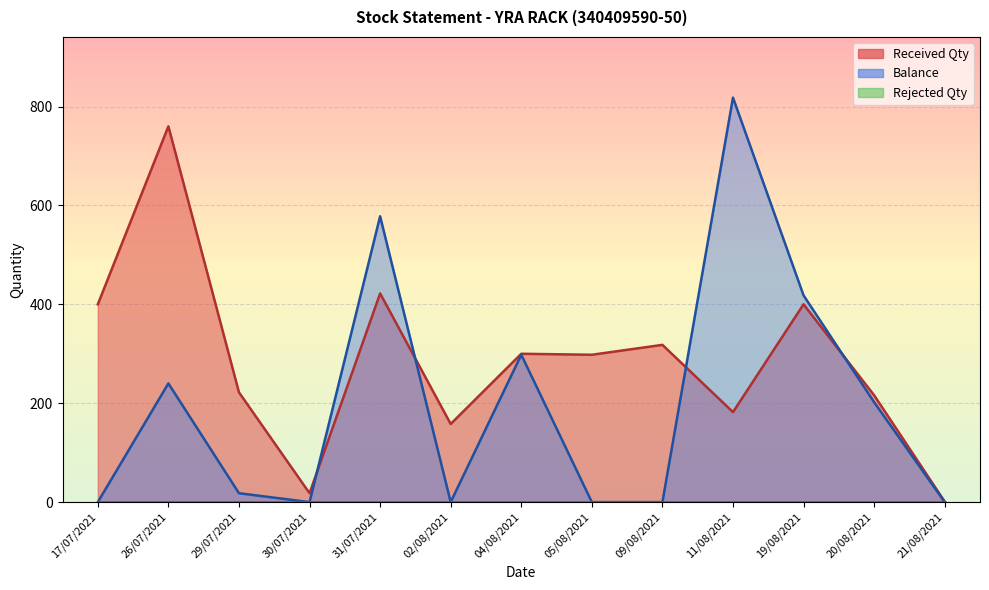

Reading left to right, list all the values displayed in this chart.

Received Qty: 400	760	222	18	422	158	300	298	318	182	400	216	1
Balance: 0	240	18	0	578	0	298	0	0	818	418	202	0